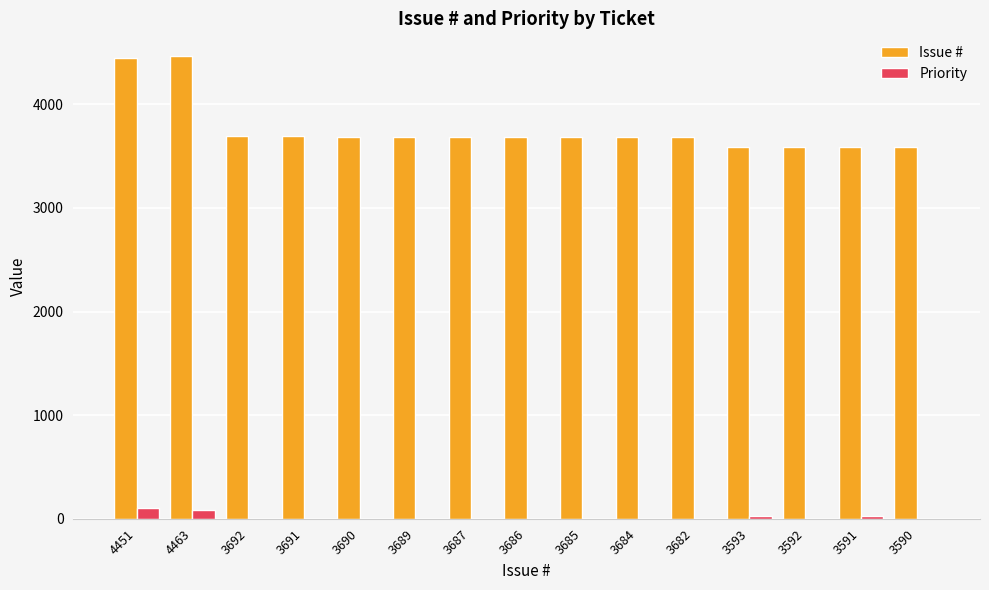

The Issue # series shows 3687 at 3687. True or false?

True